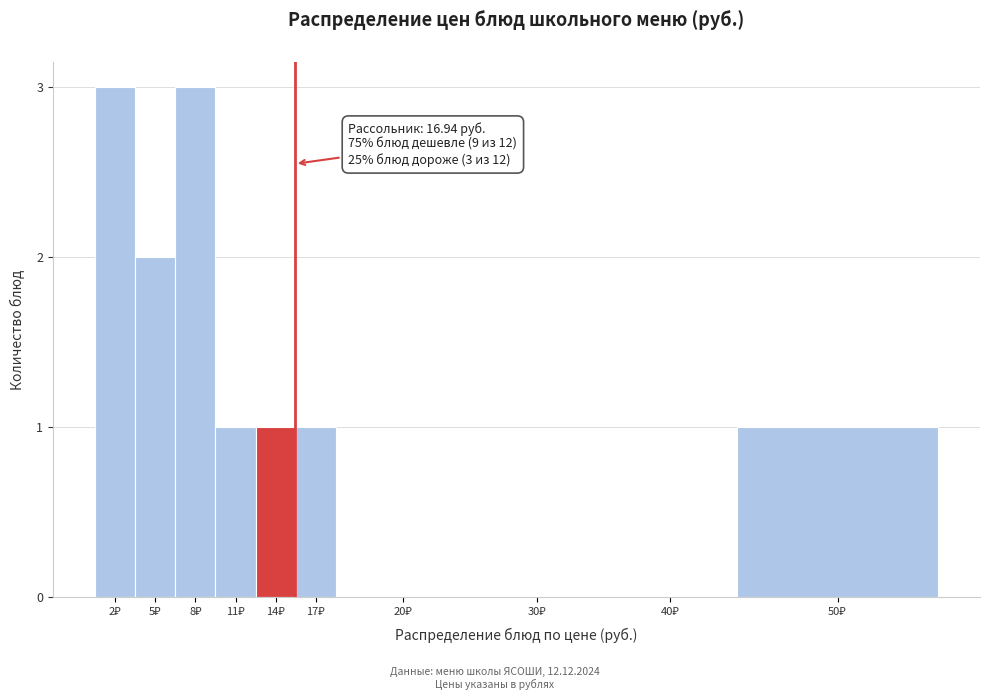

What is the sum of all values?

12